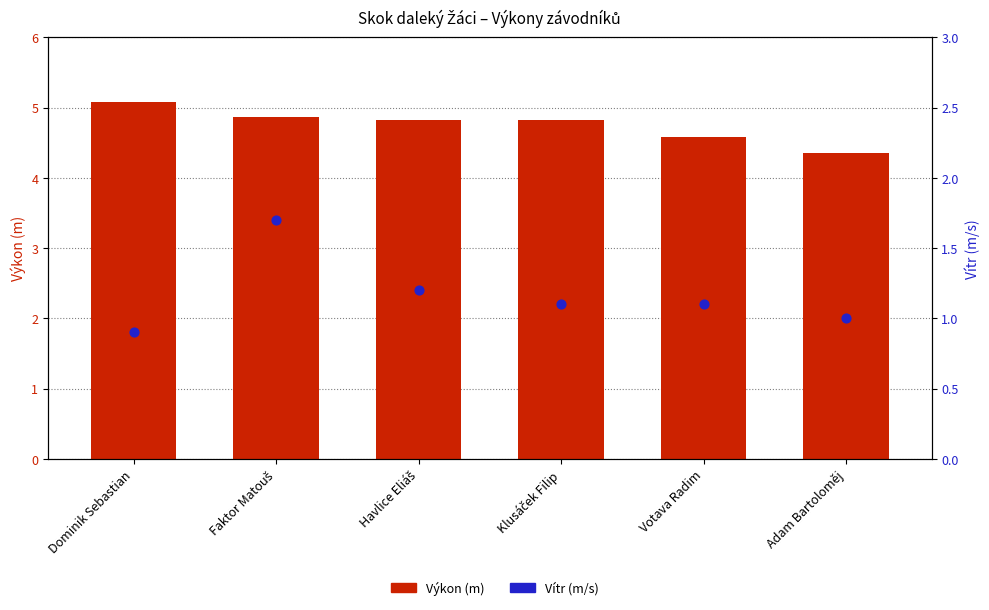

What is the total value across all series at Faktor Matouš?

6.6